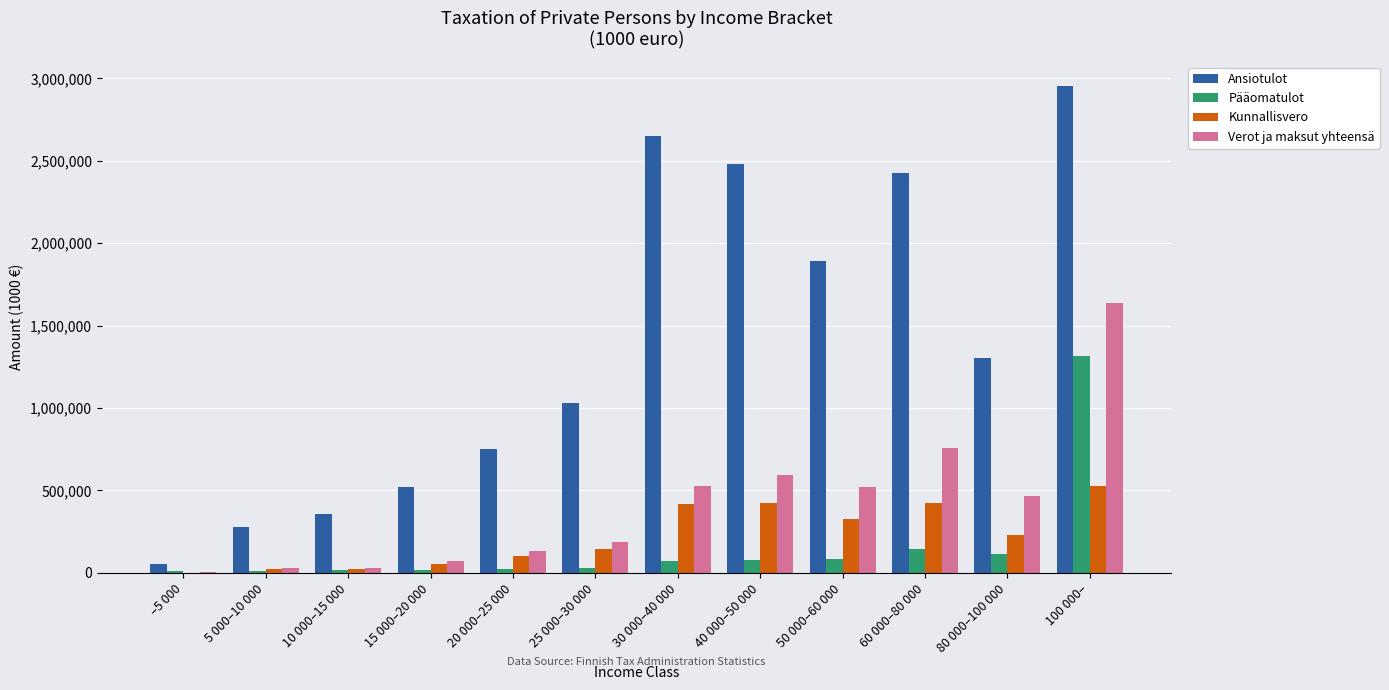

What are all the series names shown in the legend?

Ansiotulot, Pääomatulot, Kunnallisvero, Verot ja maksut yhteensä